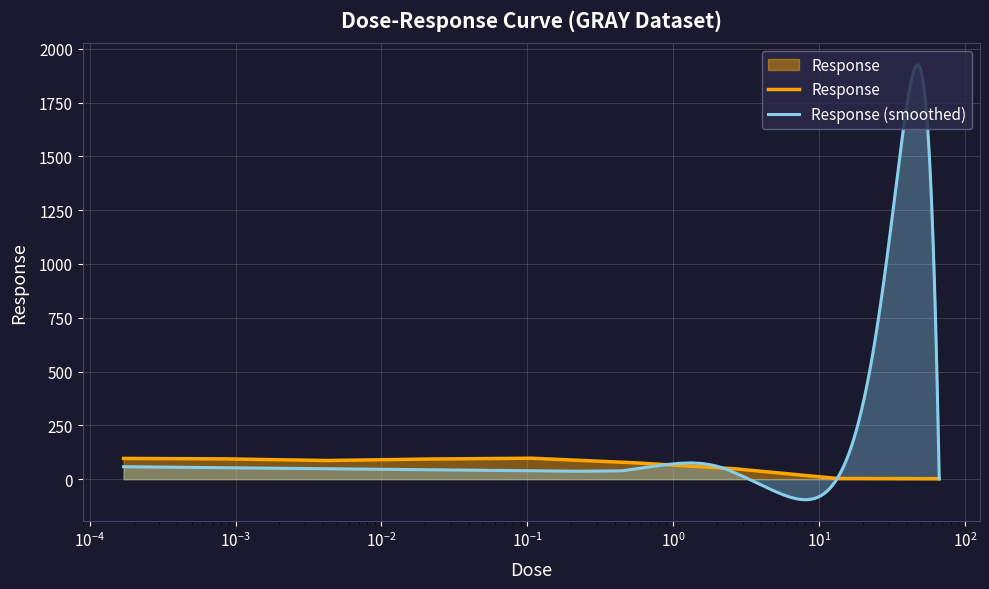

Where is the data nearest to the value 49?

2.67